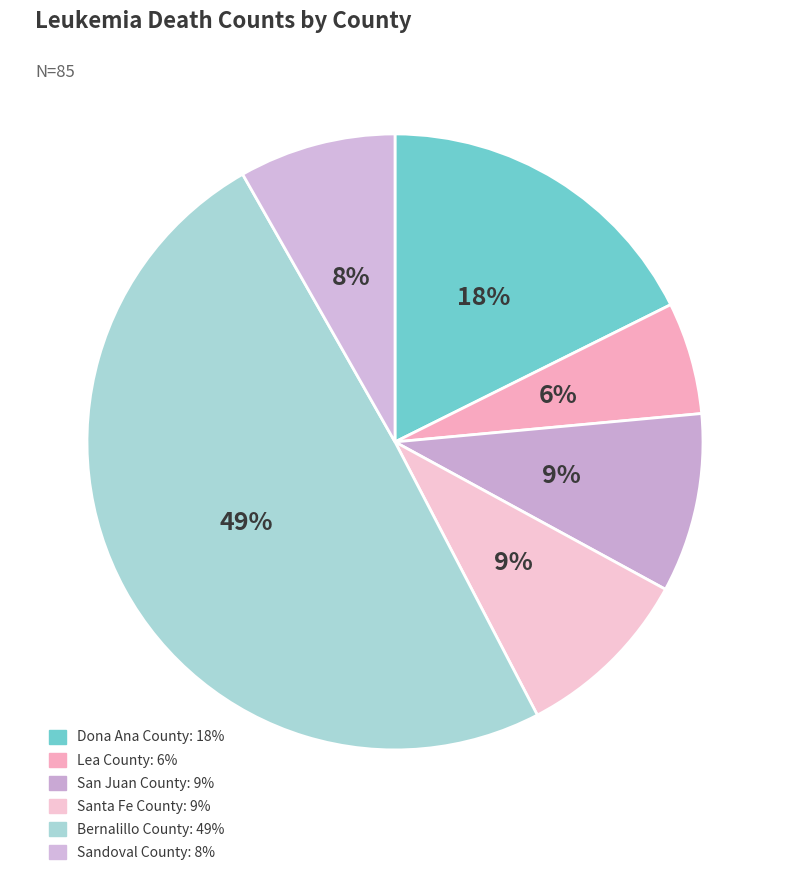

How many segments does this pie chart have?

6